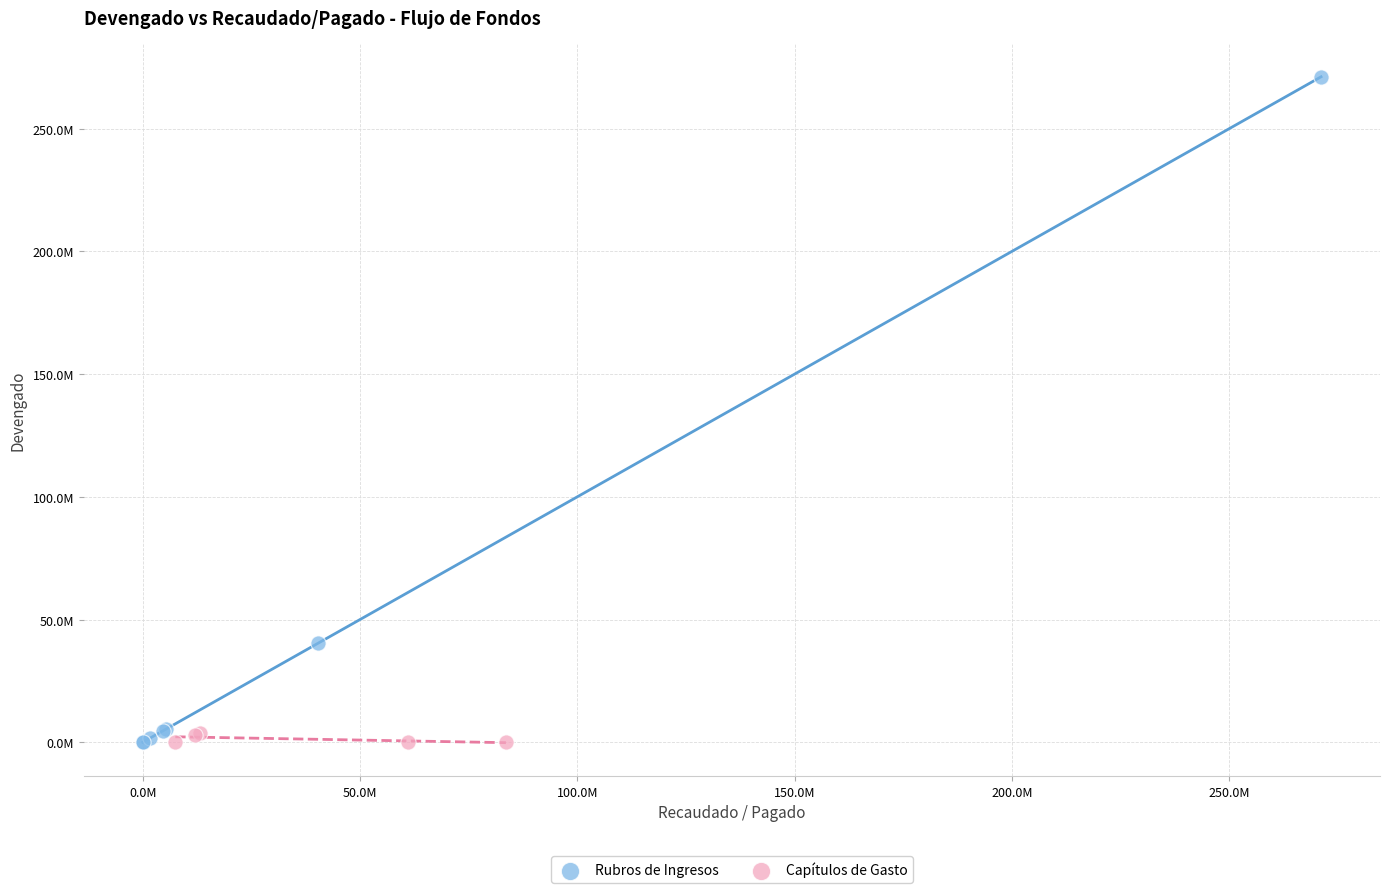

What are all the series names shown in the legend?

Rubros de Ingresos, Capítulos de Gasto